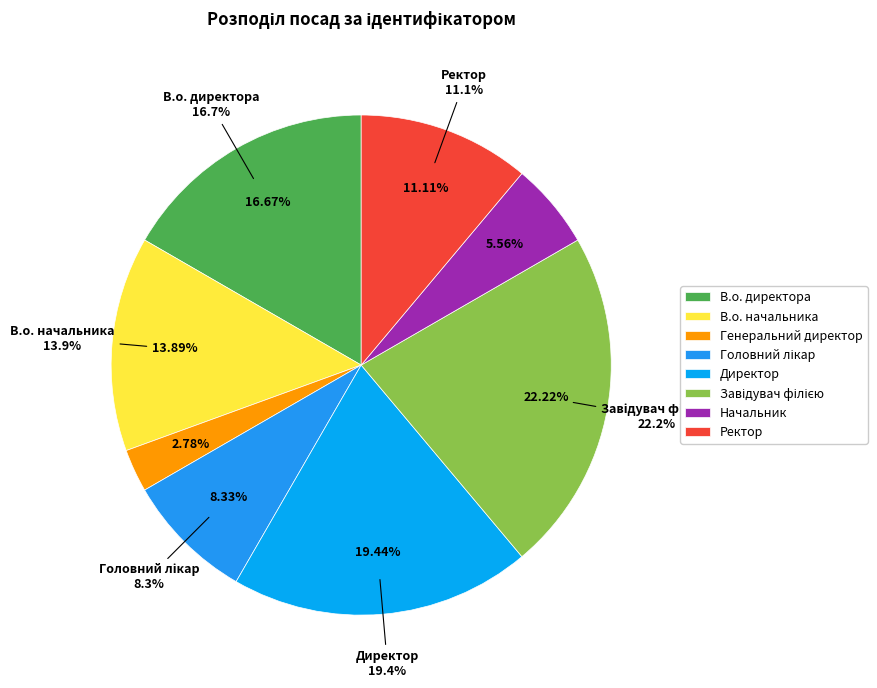

Is В.о. директора the majority of the pie?

No